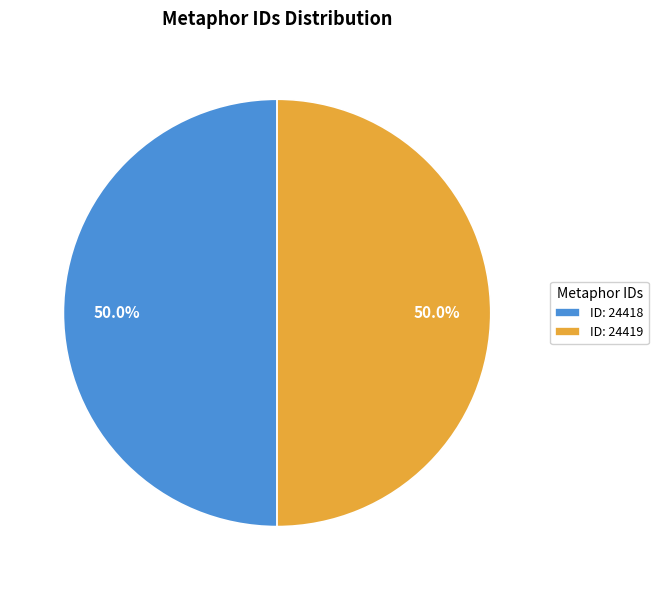

Approximately how many times larger is the value at ID: 24419 compared to ID: 24418?

1.0